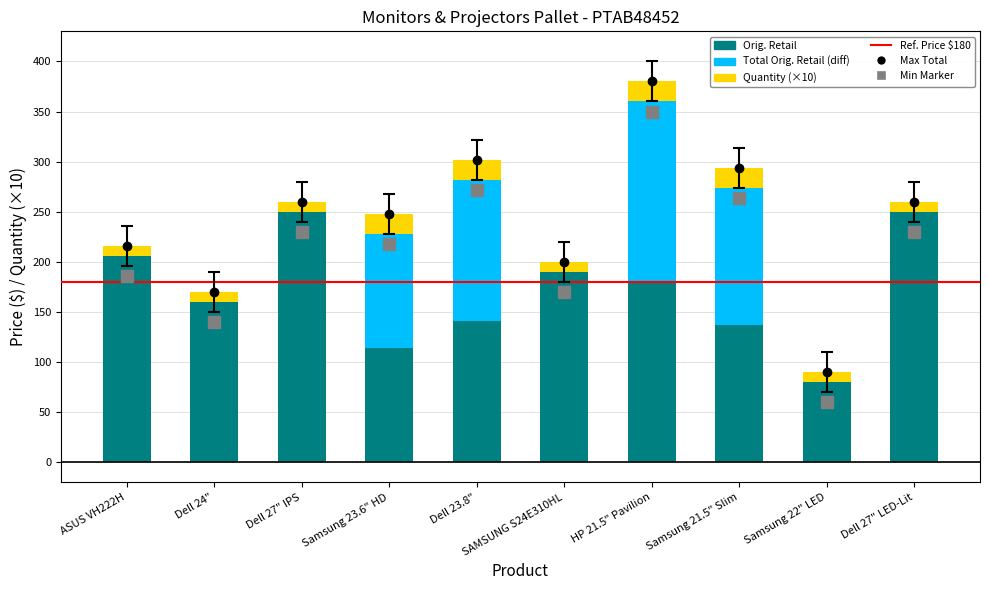

The Orig. Retail series shows 103.2 at Dell 27" LED-Lit. True or false?

False